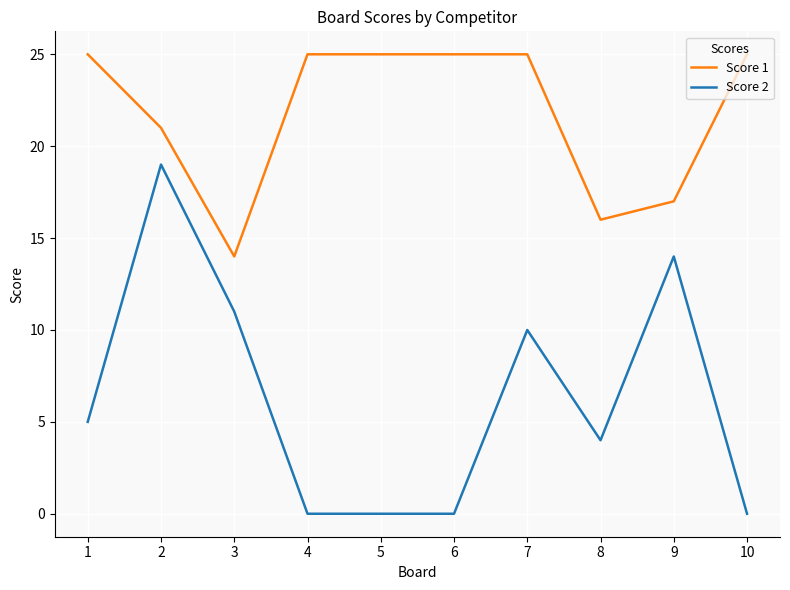

What is the greatest value displayed?

25